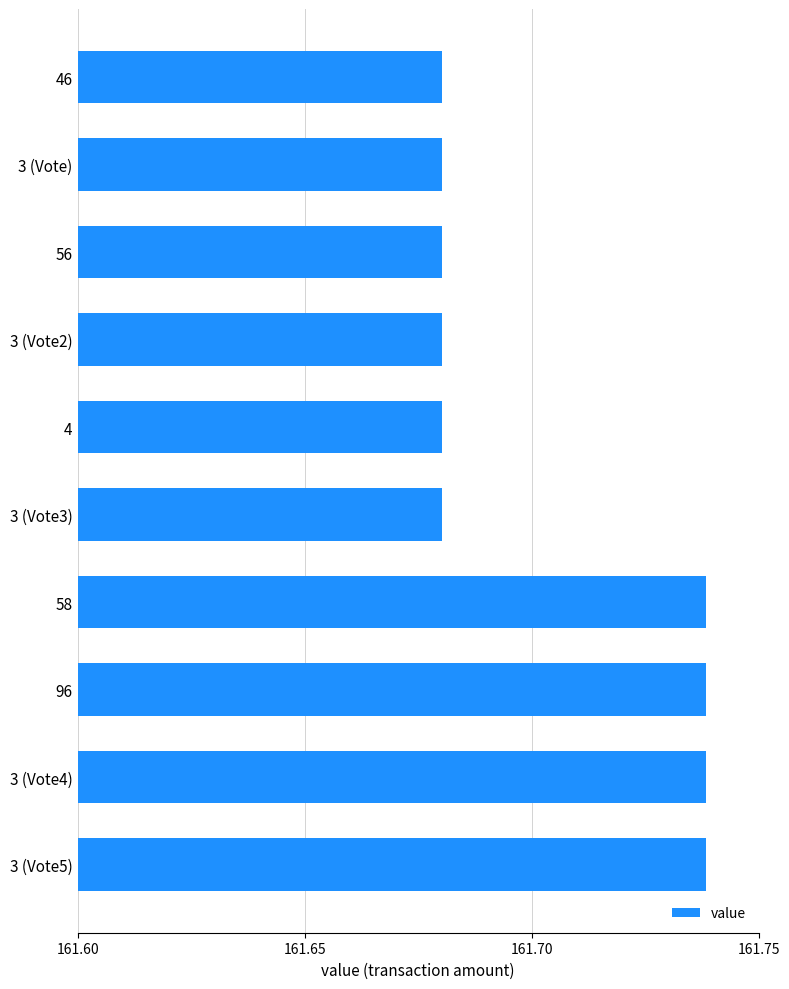

The value at 96 is 260.5. True or false?

False